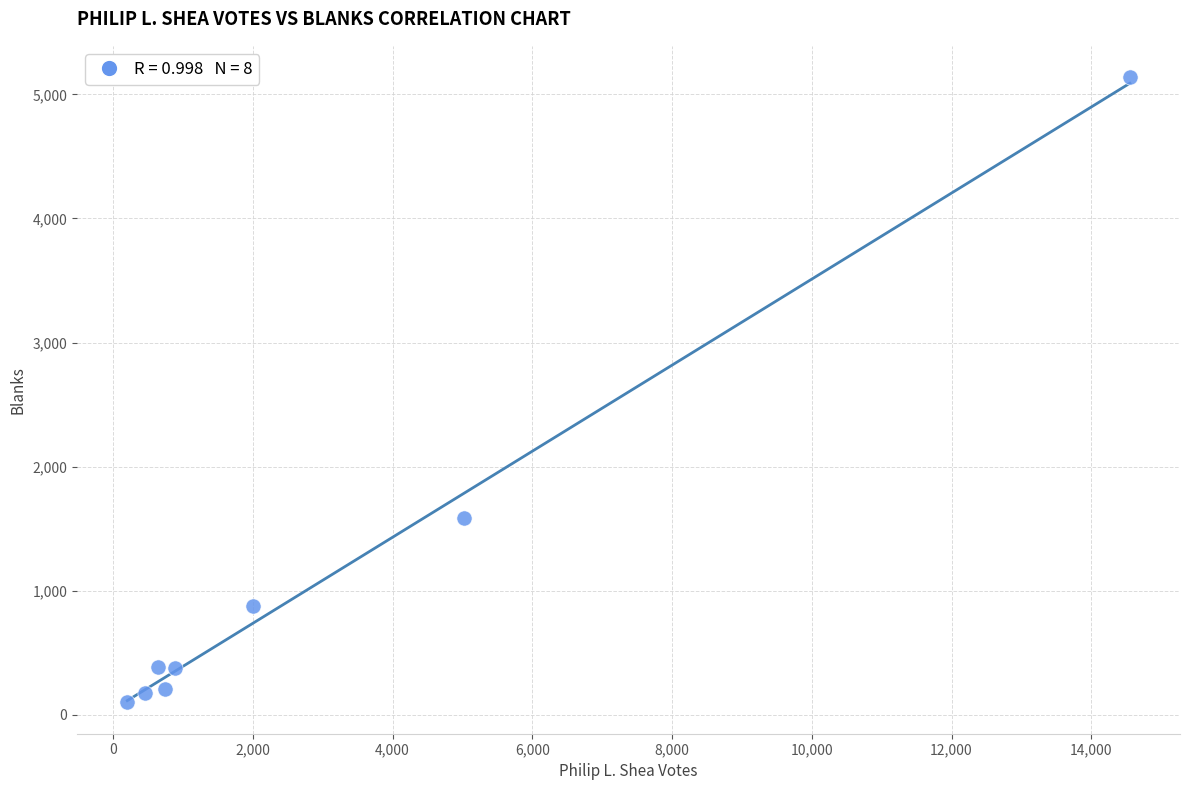

What Y value in the scatter plot is closest to 2619?

1582